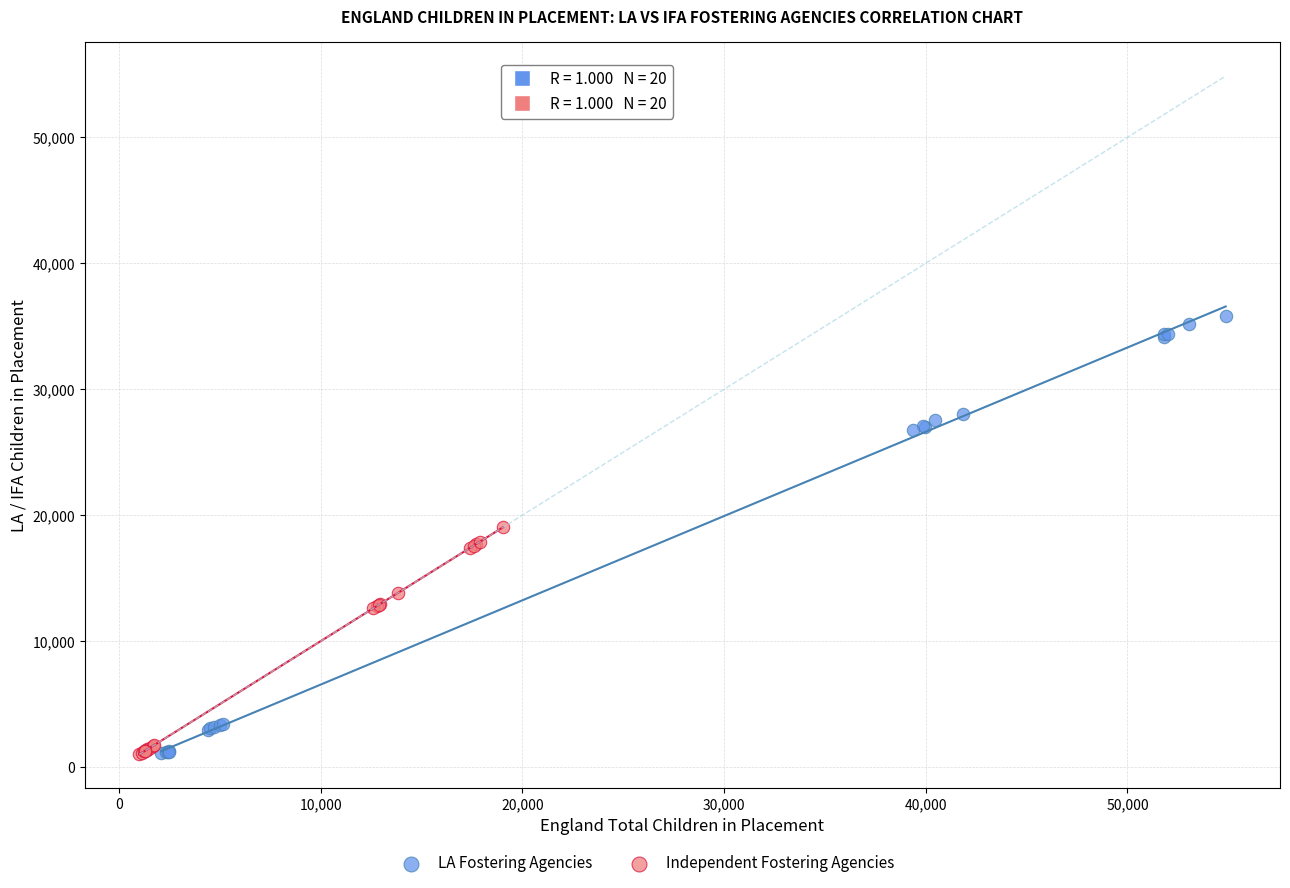

Which series has the widest spread of Y values?

LA Fostering Agencies